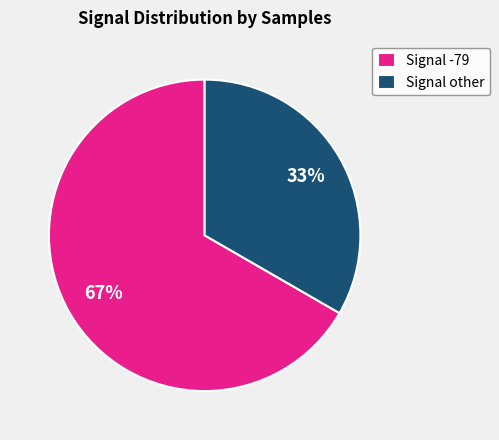

Between Signal -79 and Signal other, which is larger?

Signal -79